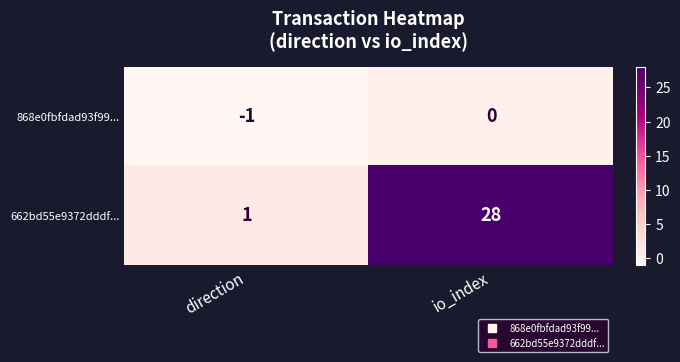

How many data points does each series have?

2